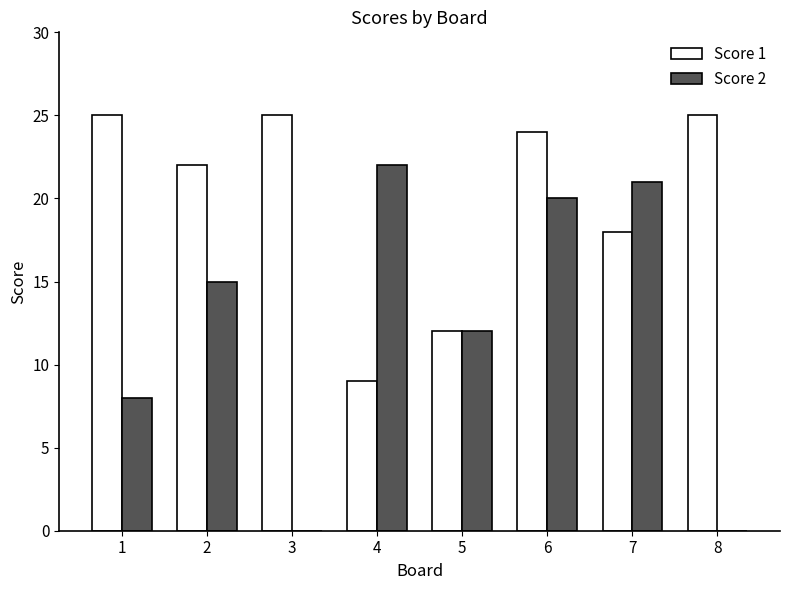

At which label is Score 2 closest to 11?

5